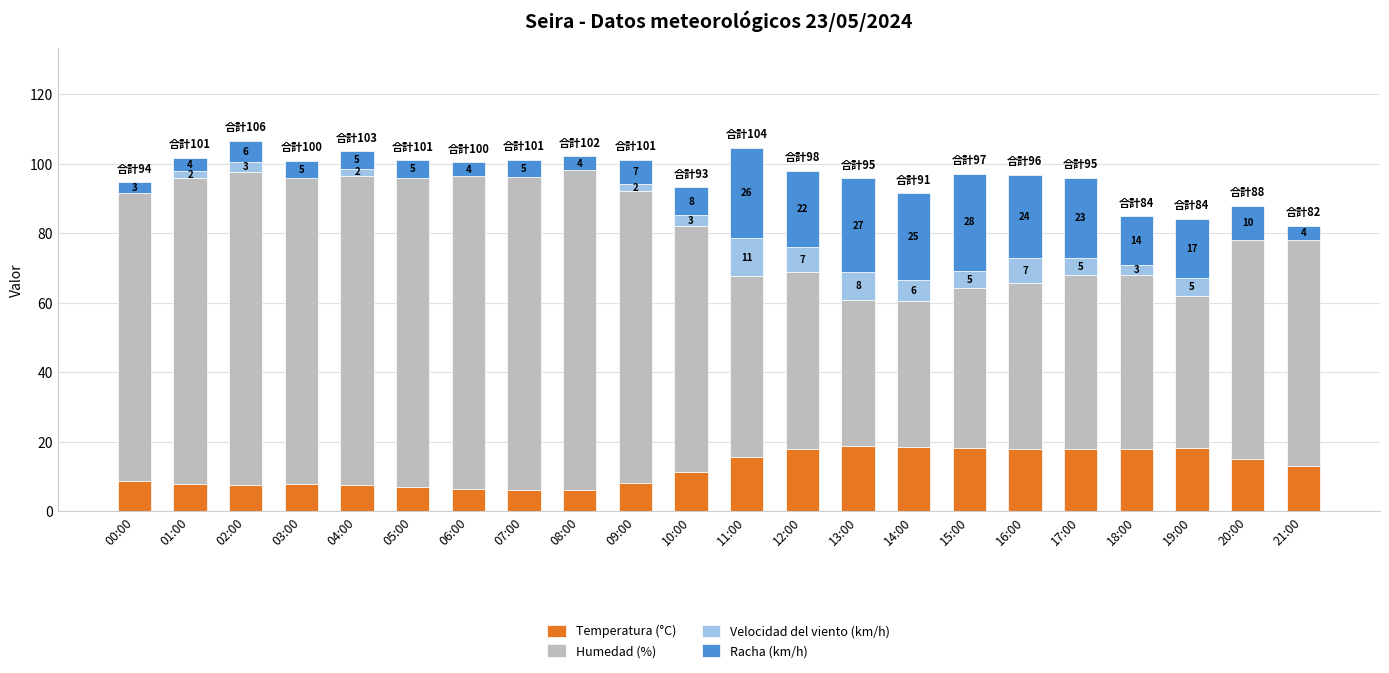

Is it true that Temperatura (°C) equals 11.2 at 10:00?

True